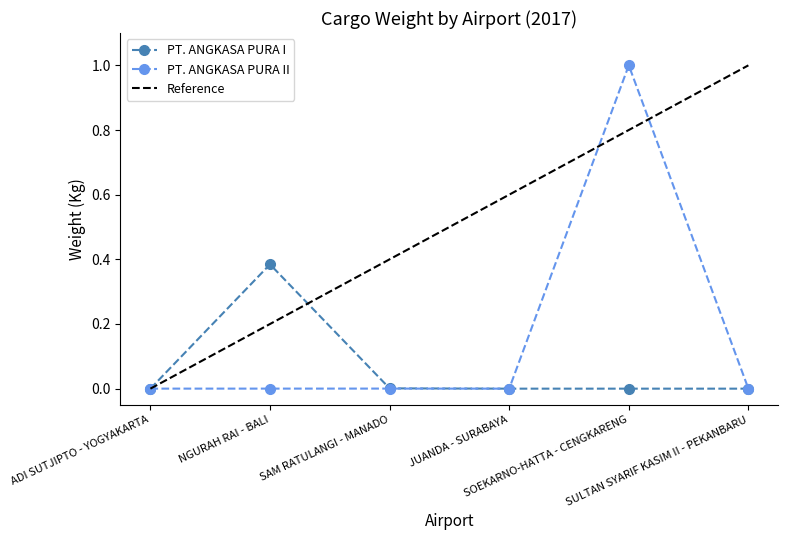

Which series changed the most between SOEKARNO-HATTA - CENGKARENG and SULTAN SYARIF KASIM II - PEKANBARU?

PT. ANGKASA PURA II